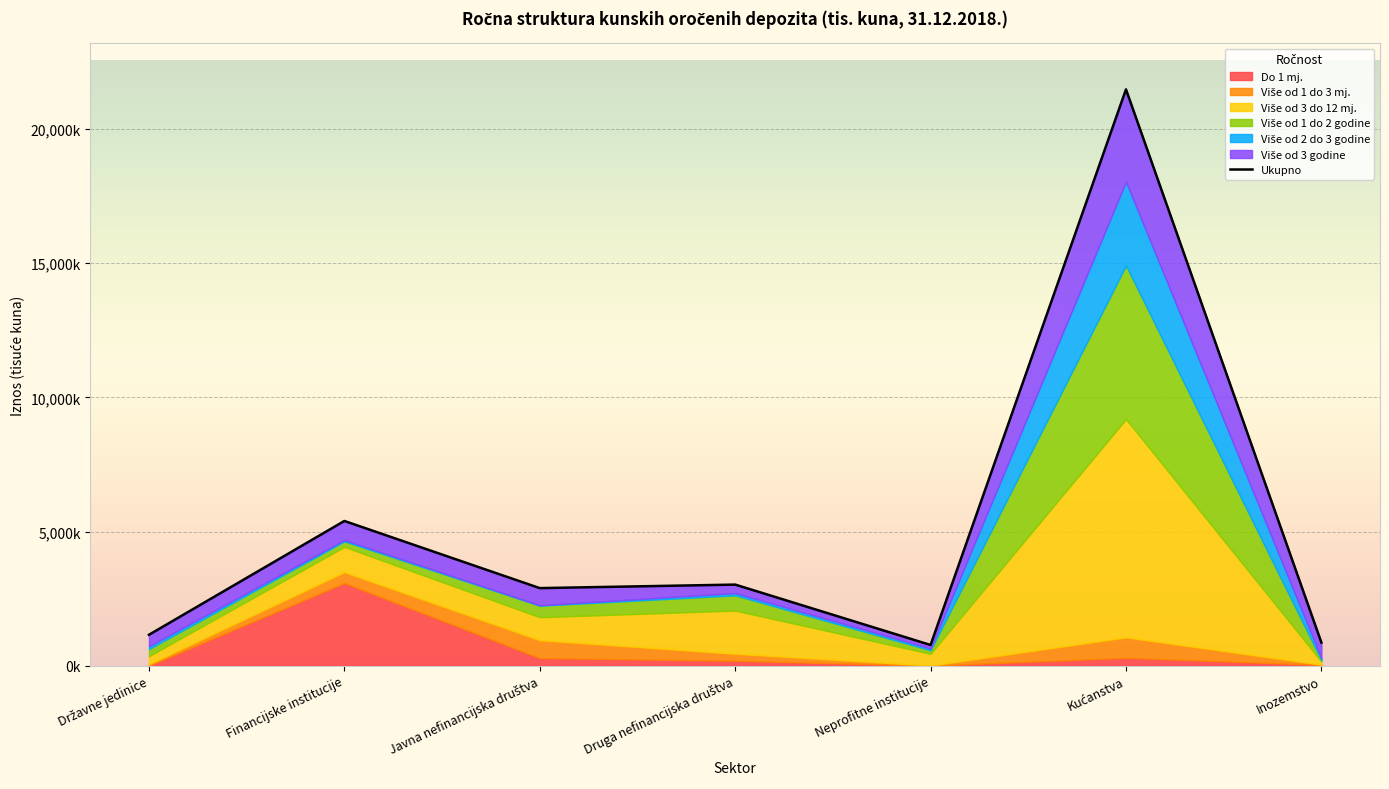

Does the chart display data point markers on the line(s)?

No